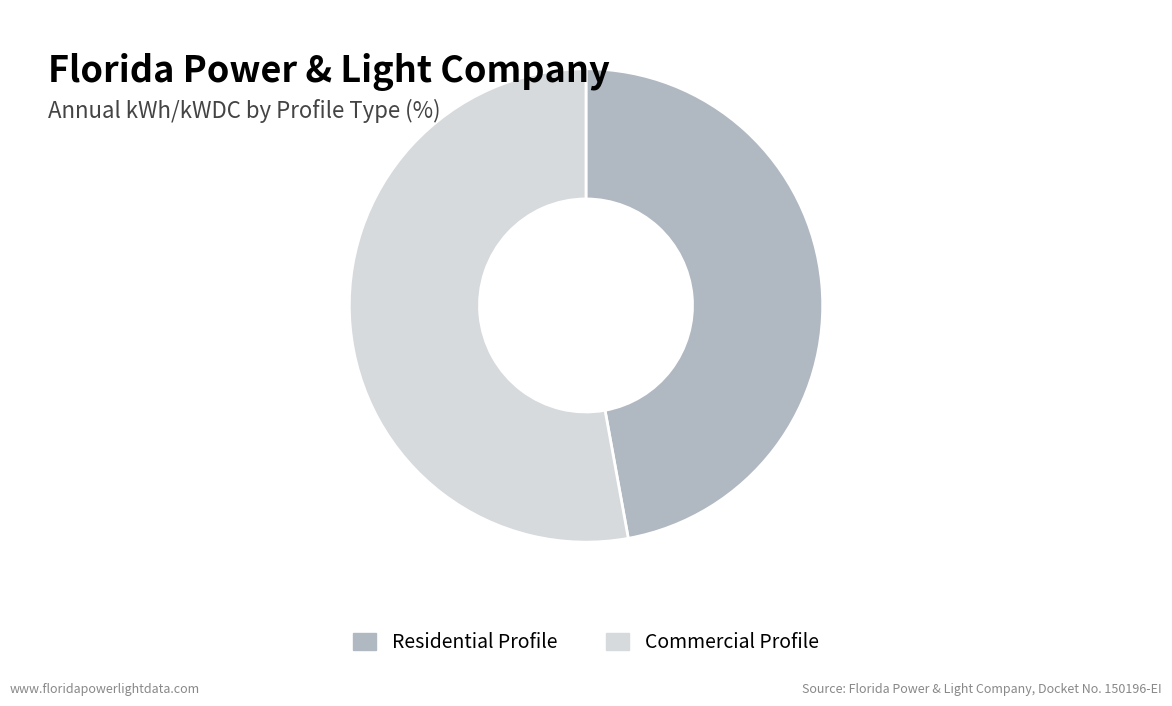

Combined, do Residential Profile and Commercial Profile account for over 50%?

Yes